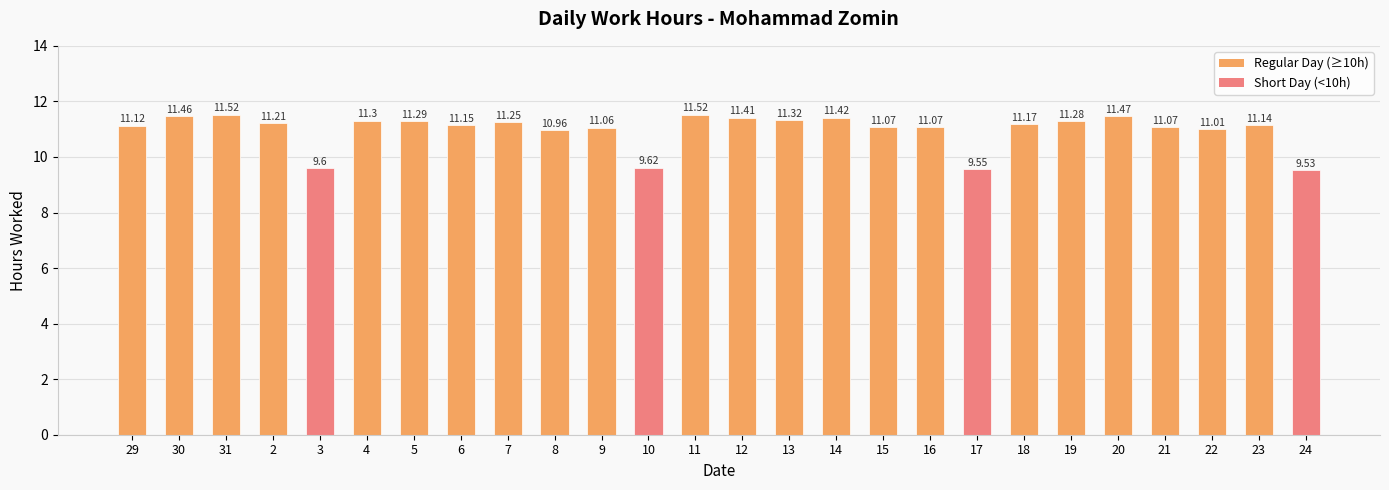

What is the difference between the maximum and minimum values?

2.0